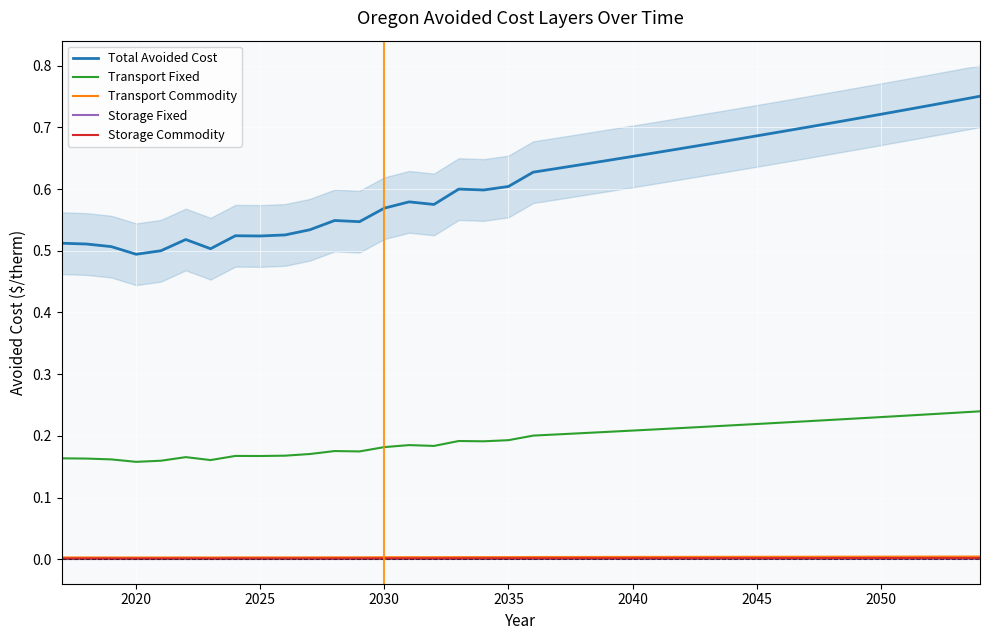

True or false: Storage Commodity and Total Avoided Cost intersect in this chart.

False